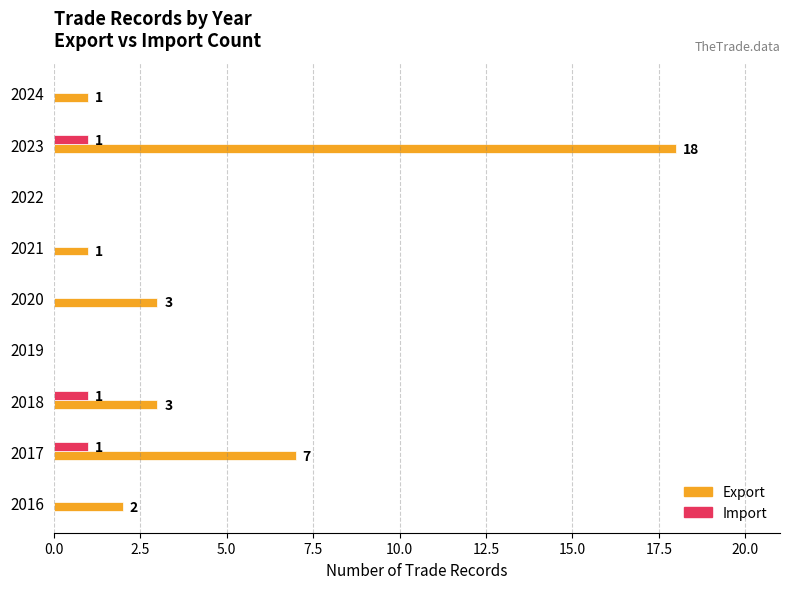

What are all the series names shown in the legend?

Export, Import